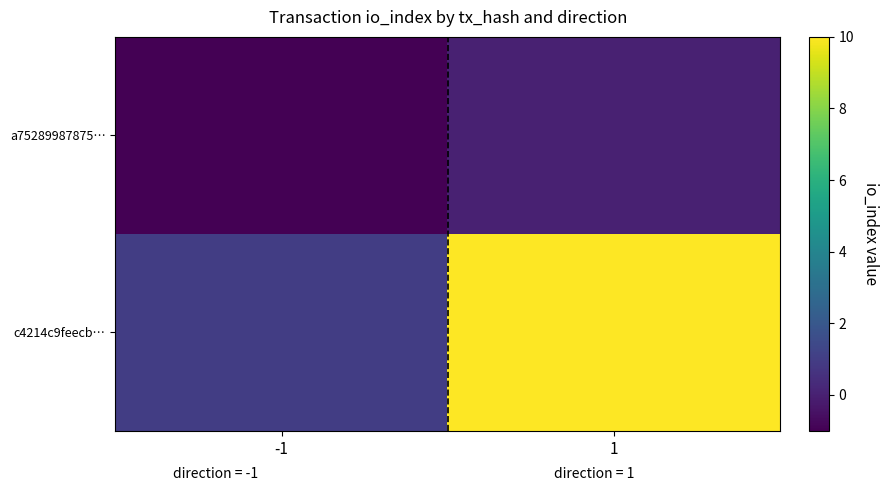

Rank the series at 1 from lowest to highest value.

a75289987875…, c4214c9feecb…